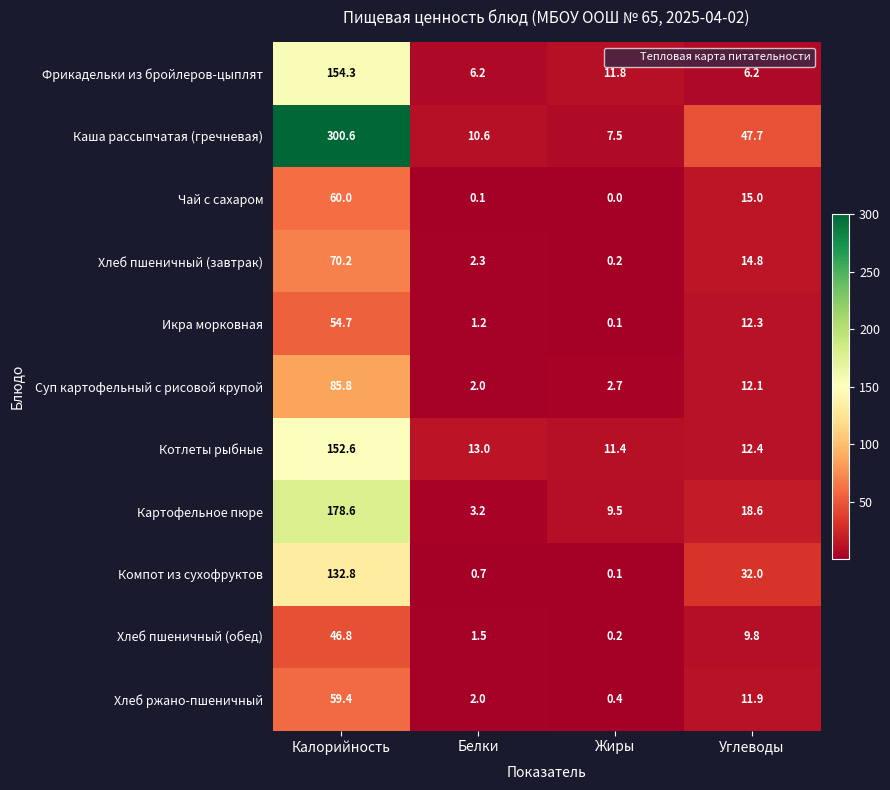

List the labels in order of Компот из сухофруктов value, largest first.

Калорийность, Углеводы, Белки, Жиры